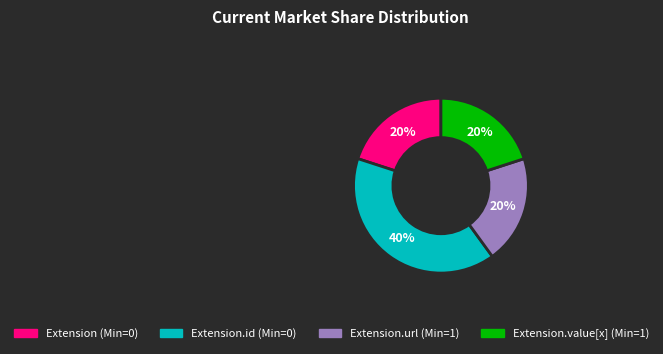

Does any single category account for the majority?

No